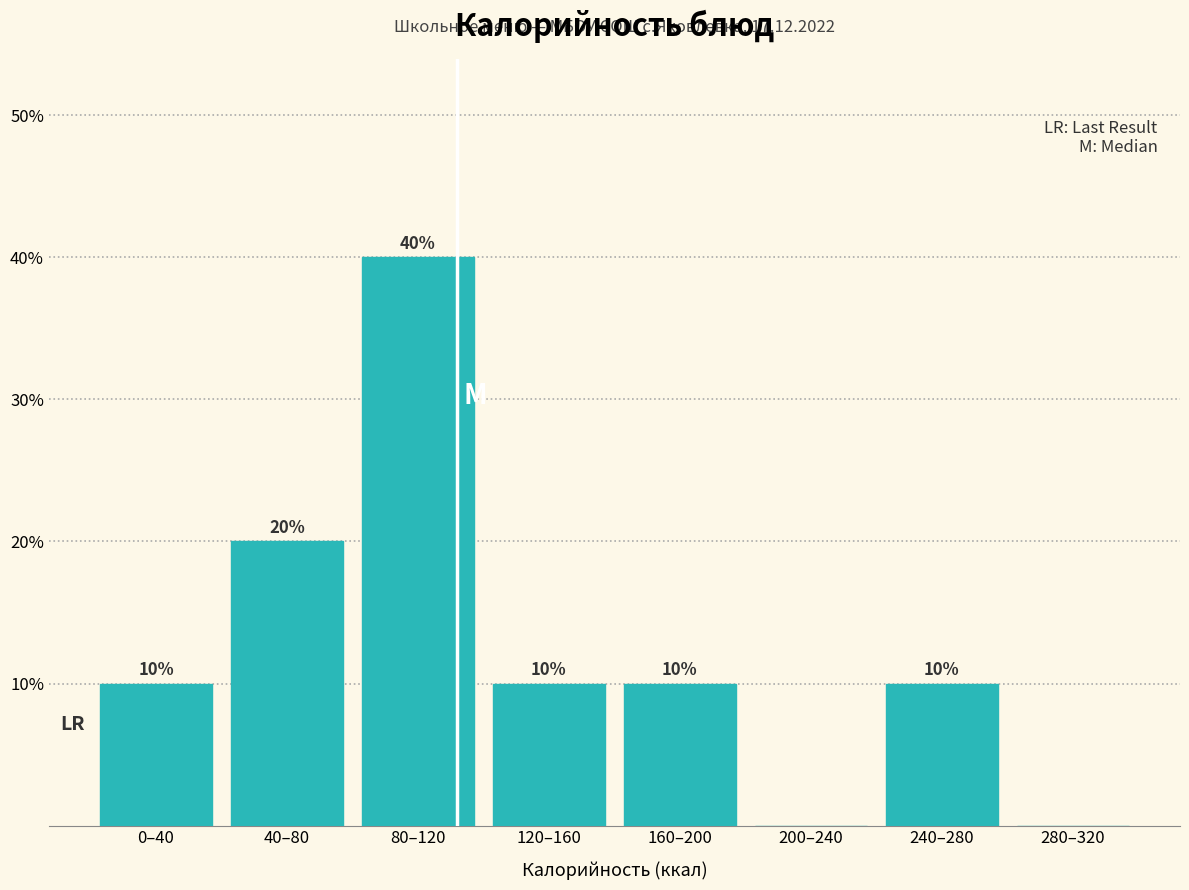

Reading left to right, extract all data points from this chart.

0–40=10	40–80=20	80–120=40	120–160=10	160–200=10	200–240=0	240–280=10	280–320=0